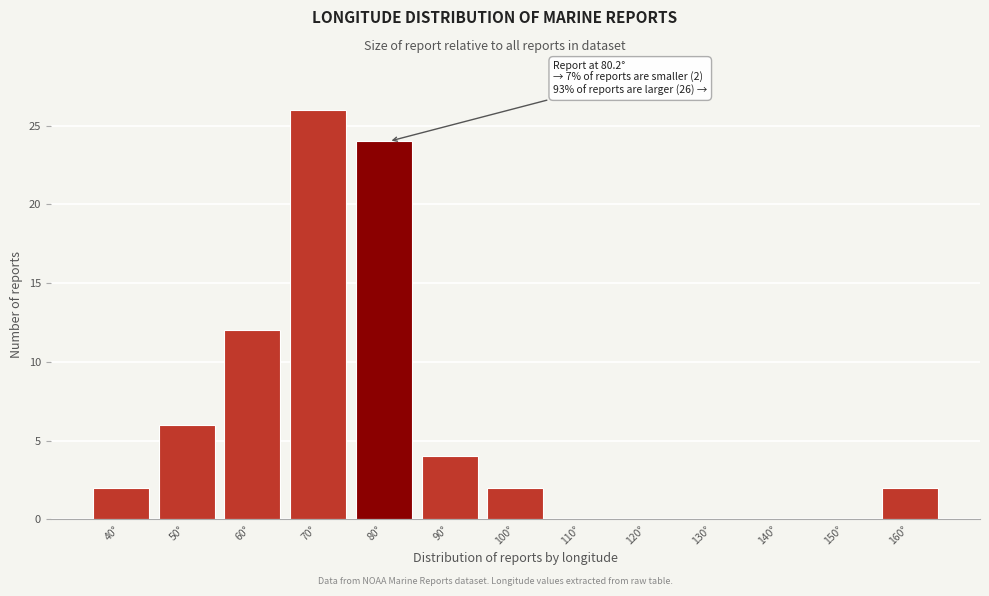

Reading right to left, extract all data points from this chart.

160°=2	150°=0	140°=0	130°=0	120°=0	110°=0	100°=2	90°=4	80°=24	70°=26	60°=12	50°=6	40°=2